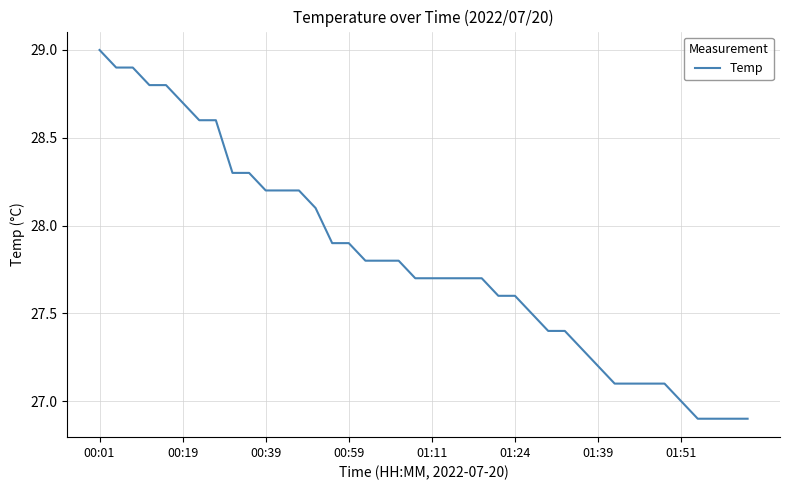

What is the smallest value displayed?

26.9